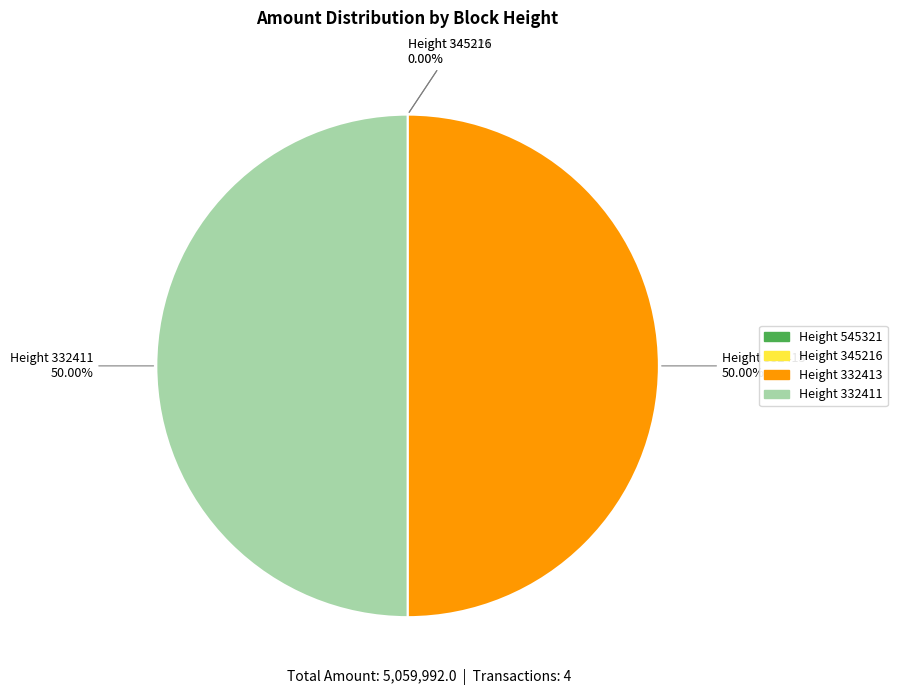

Is it true that Height 332411 is 50% of the pie?

True